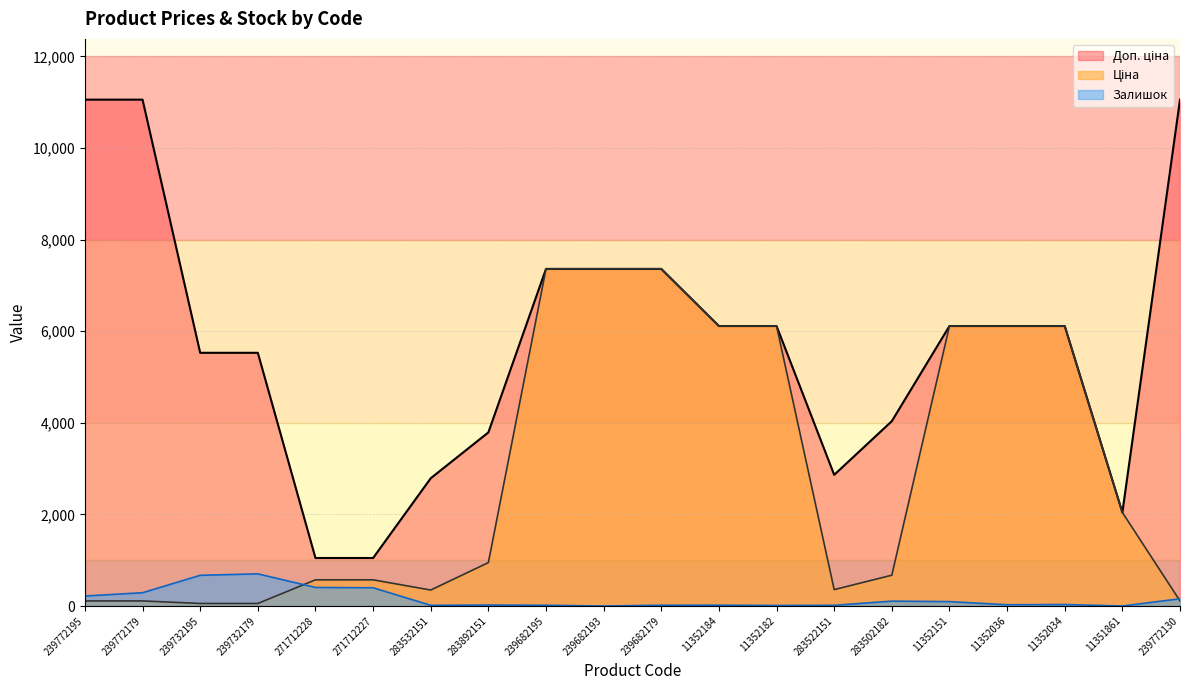

At how many categories does at least one series exceed 6045?

11